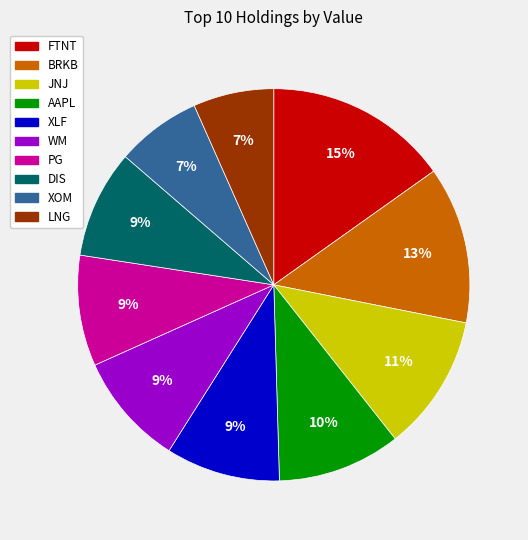

To the nearest percent, what percentage of the pie is JNJ?

11%